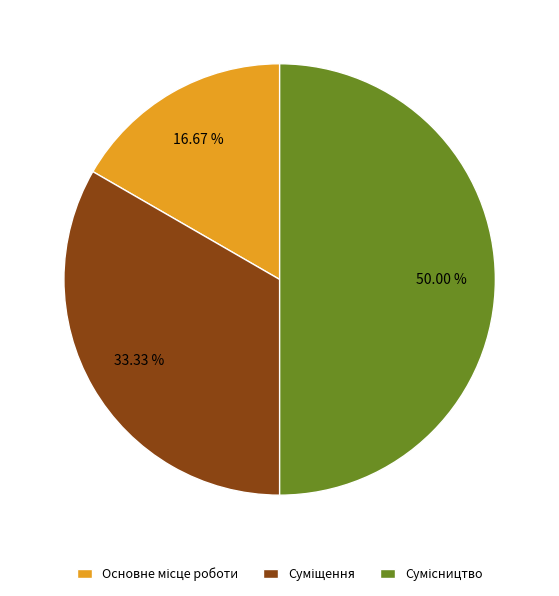

Rank the categories by value from lowest to highest.

Основне місце роботи, Суміщення, Сумісництво